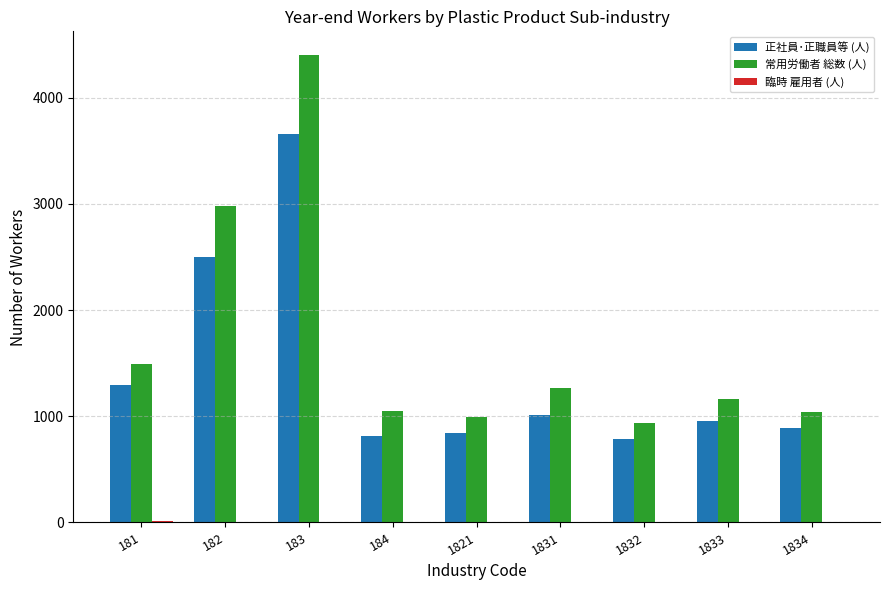

At which category is the sum across all series the highest?

183